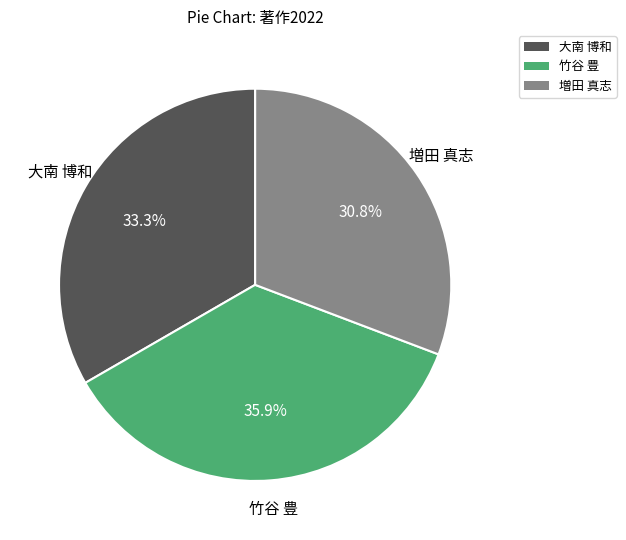

To the nearest percent, what portion does 増田 真志 represent?

31%